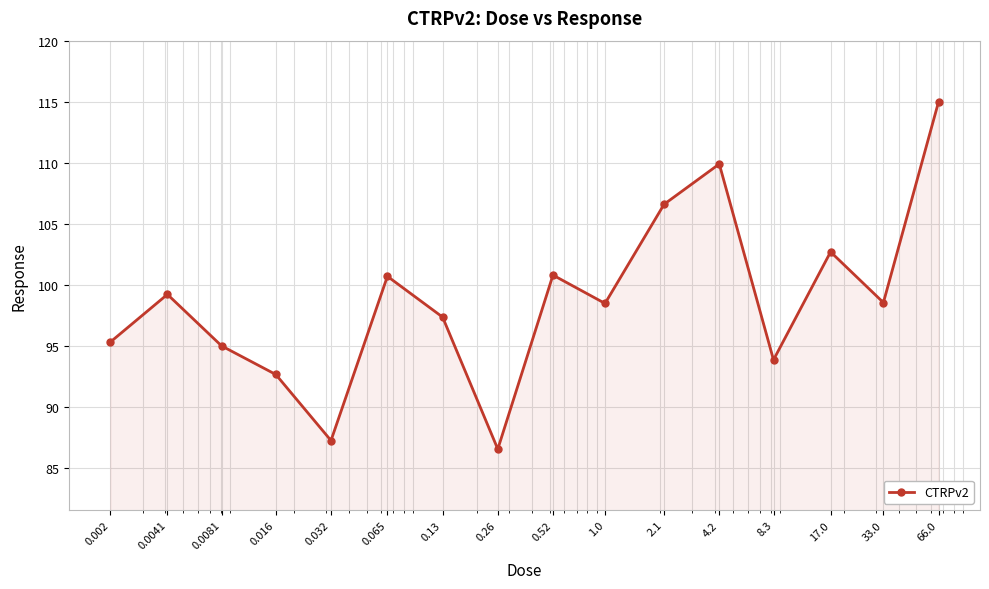

What is the average value?

98.7